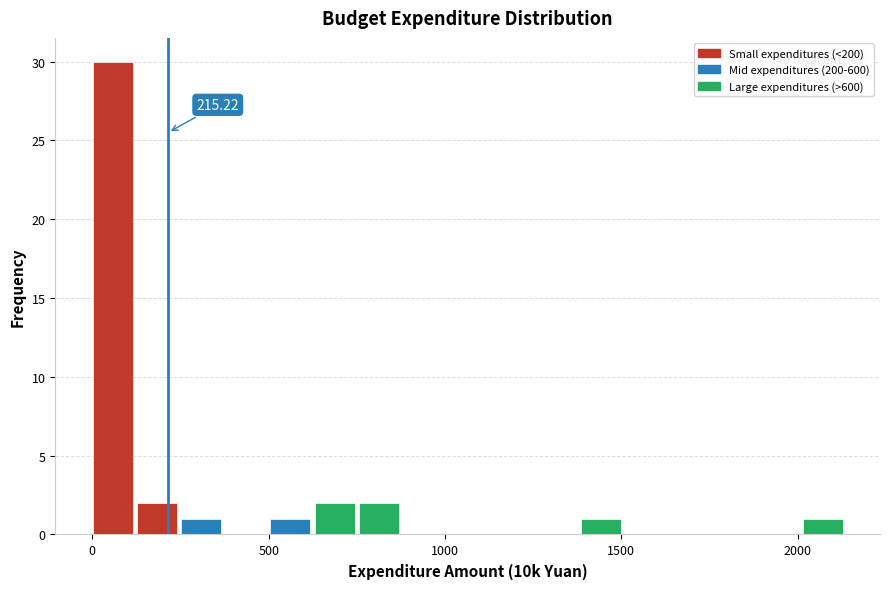

Read against the x-axis, roughly where is the centre of the tallest bar?

50